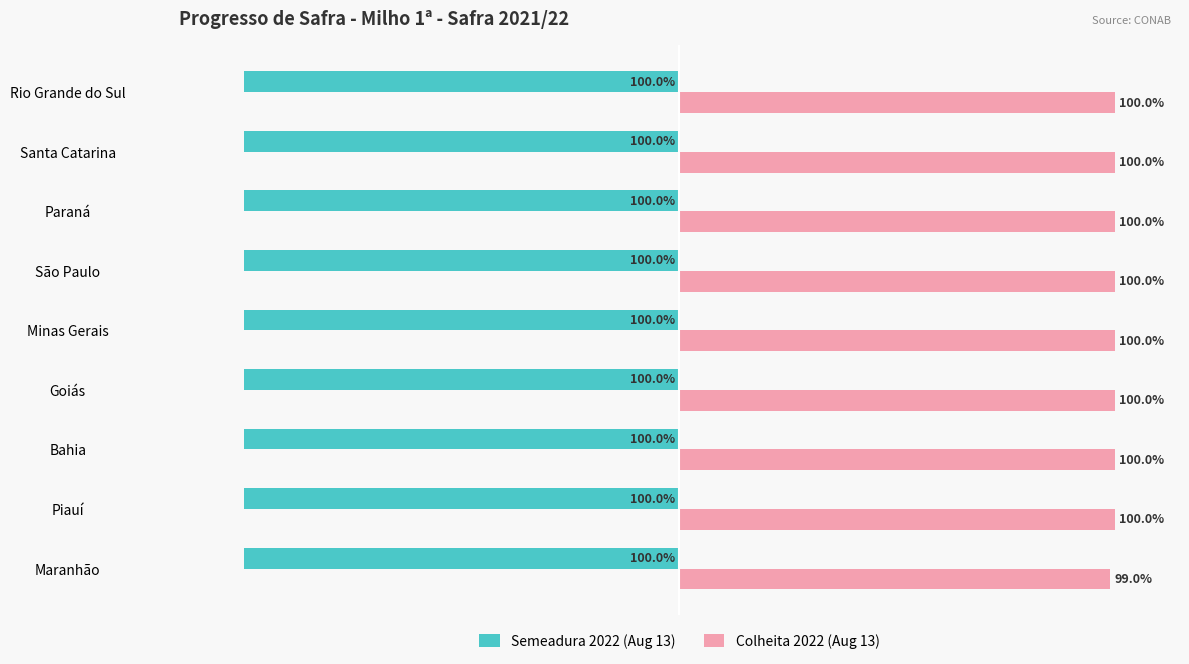

At which label does Colheita 2022 (Aug 13) reach its minimum?

Maranhão